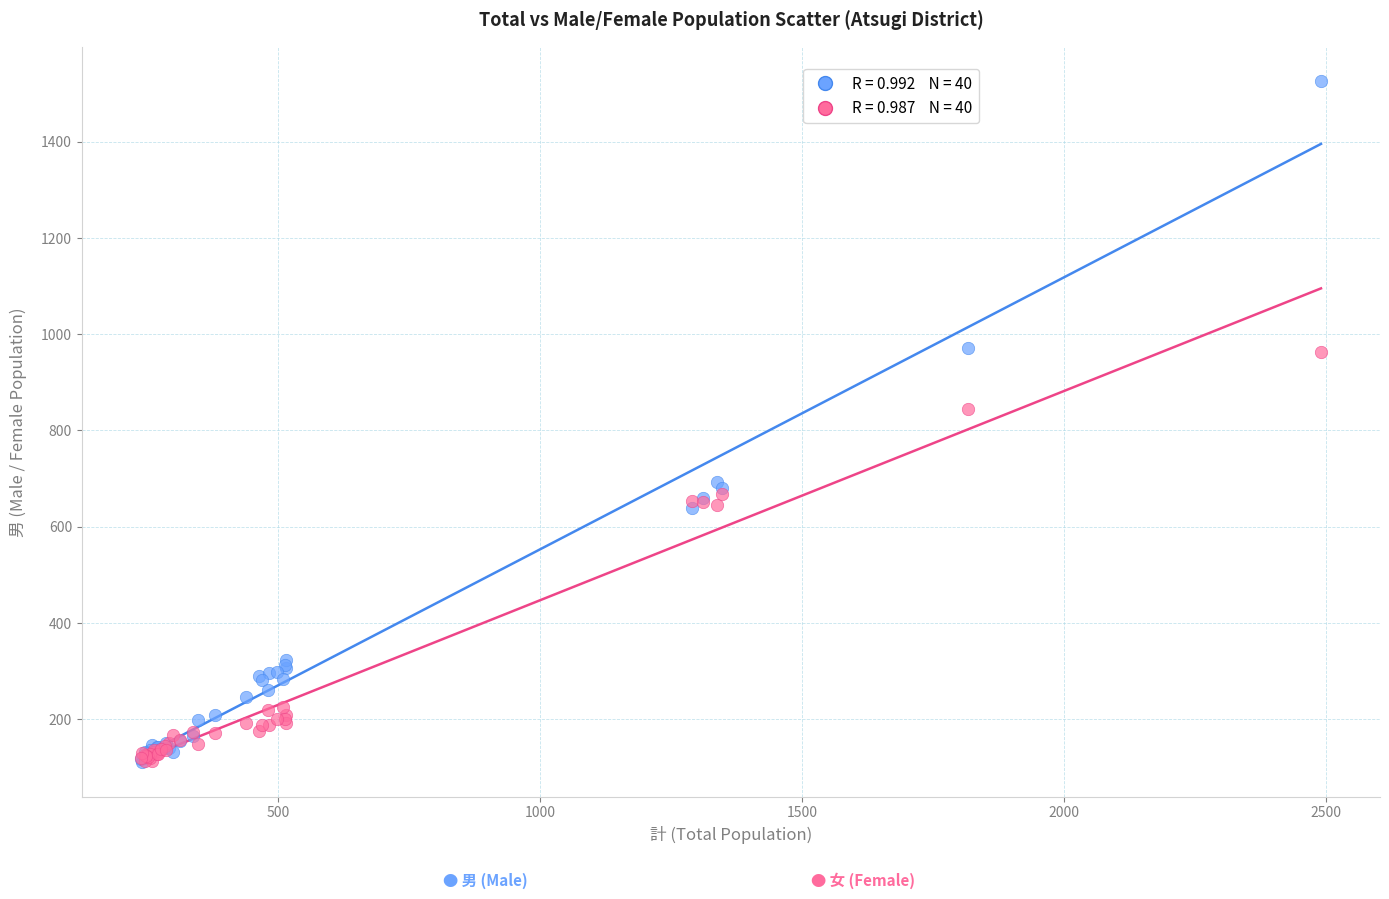

Across all series, what Y value is closest to 818?

845